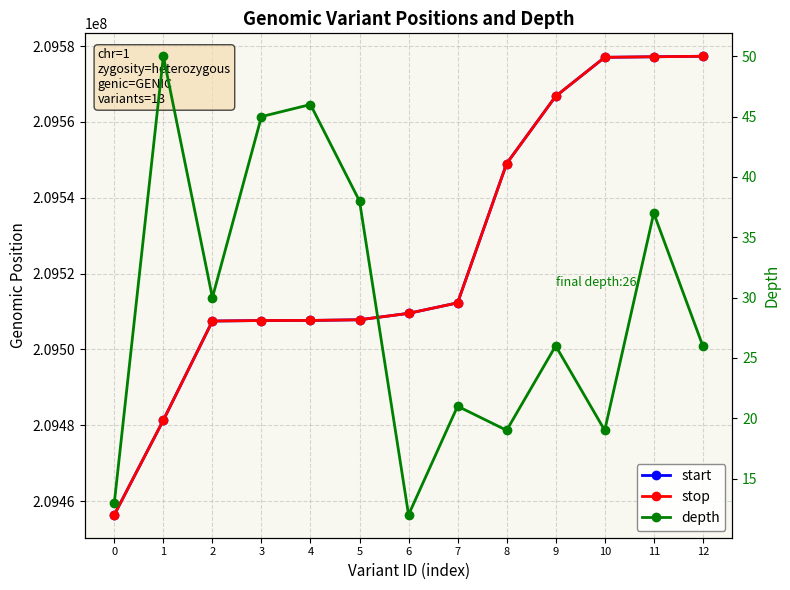

Rank the categories by start value from lowest to highest.

0, 1, 2, 3, 4, 5, 6, 7, 8, 9, 10, 11, 12